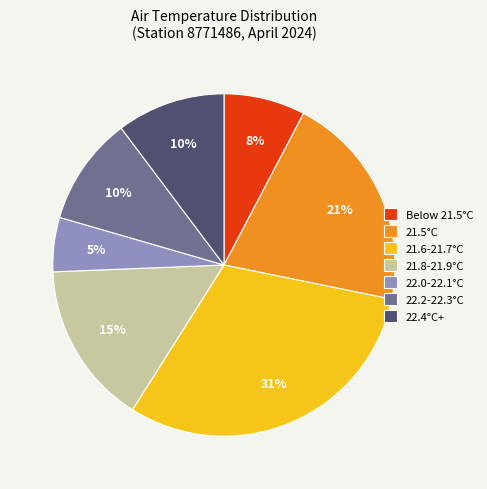

Is the sum of 22.2-22.3°C and 21.5°C greater than half?

No